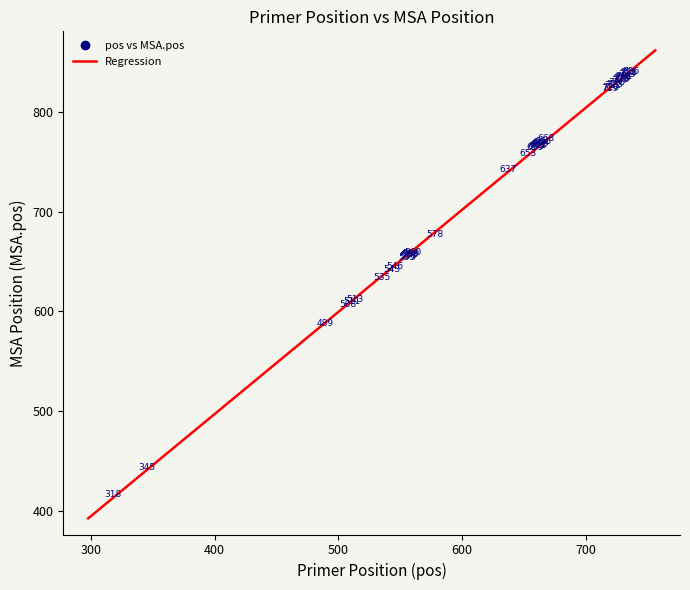

What Y value in the scatter plot is closest to 628?

634